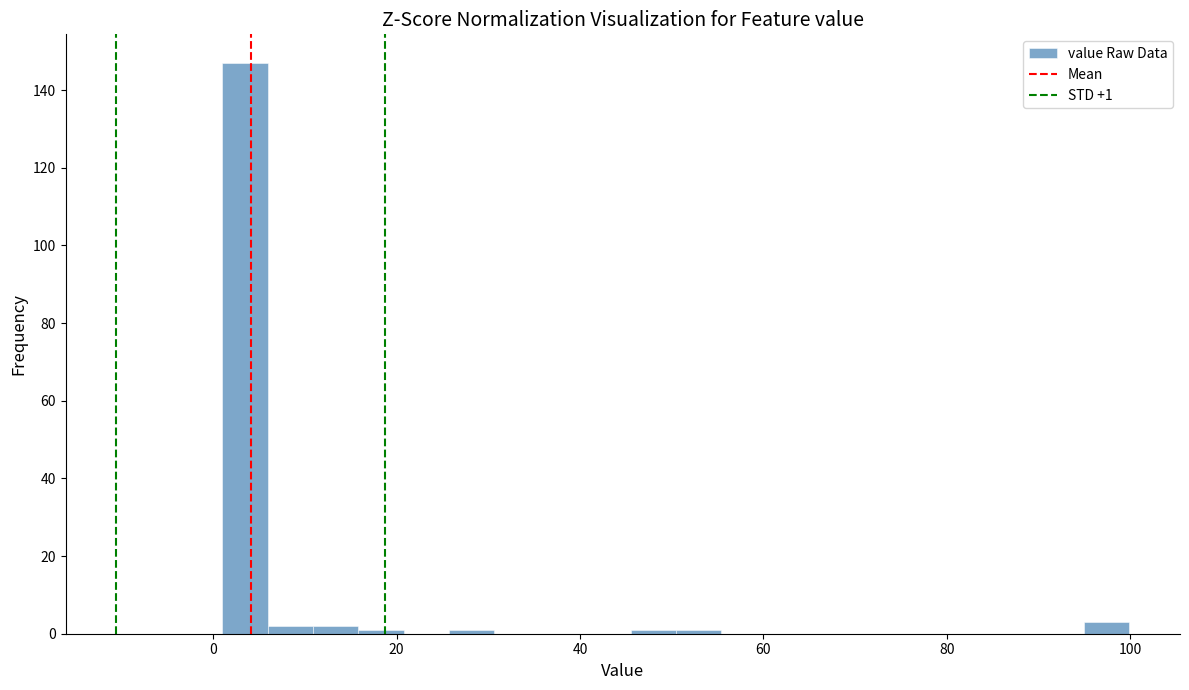

Read against the x-axis, roughly where is the centre of the tallest bar?

4